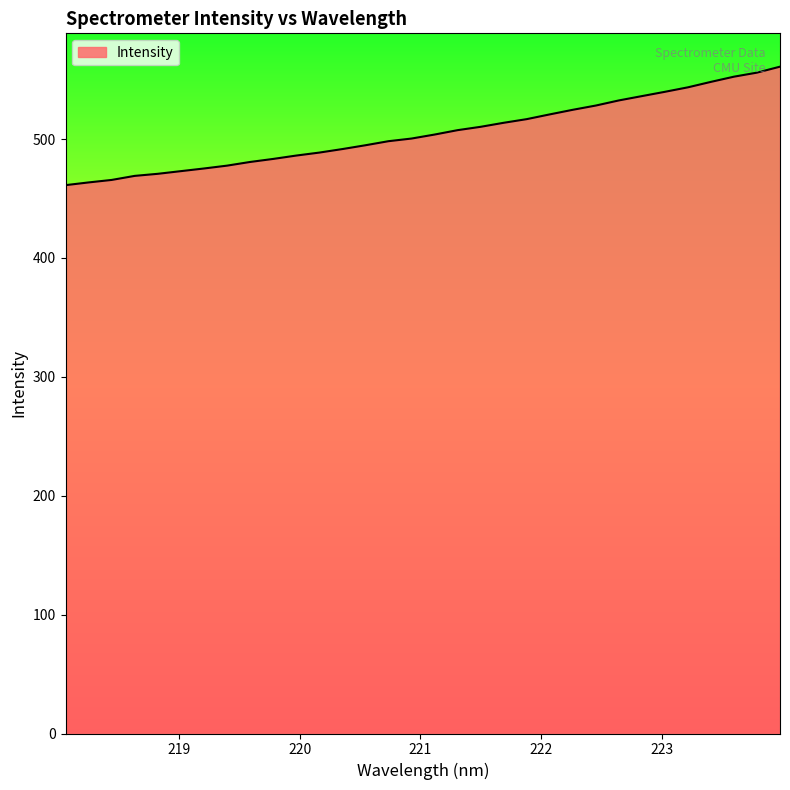

What is the difference between the maximum and minimum values?

99.7